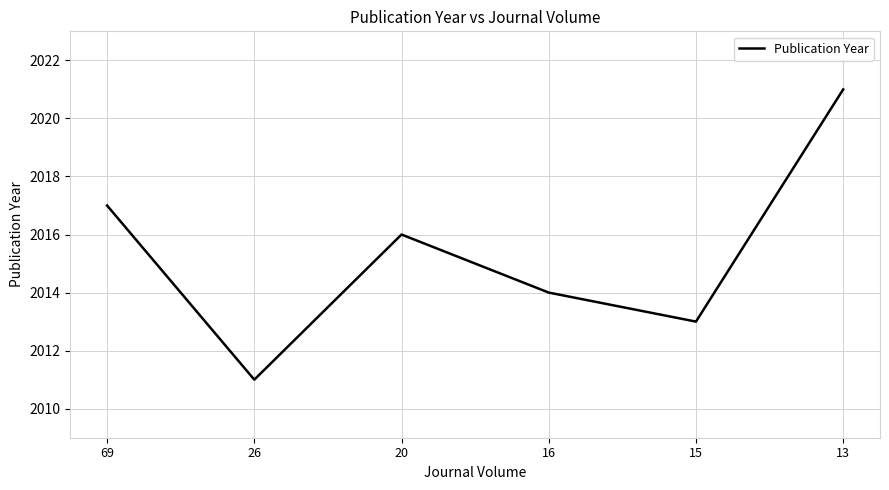

The value at 69 is 2017. True or false?

True